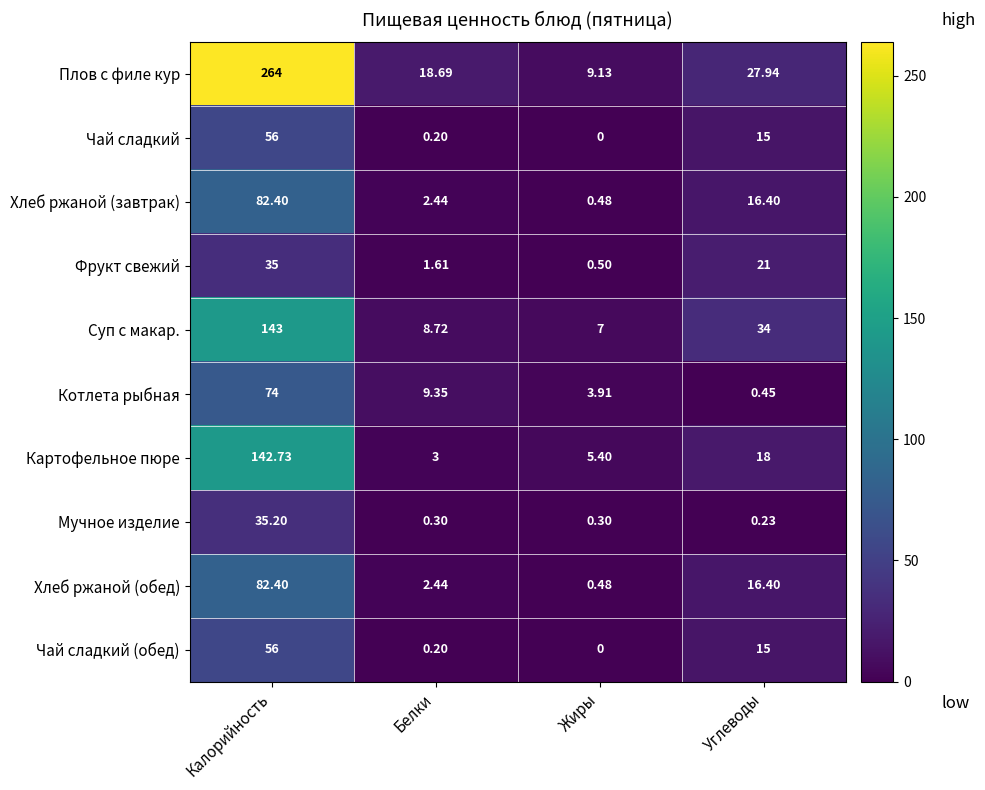

How many series are shown in this chart?

10